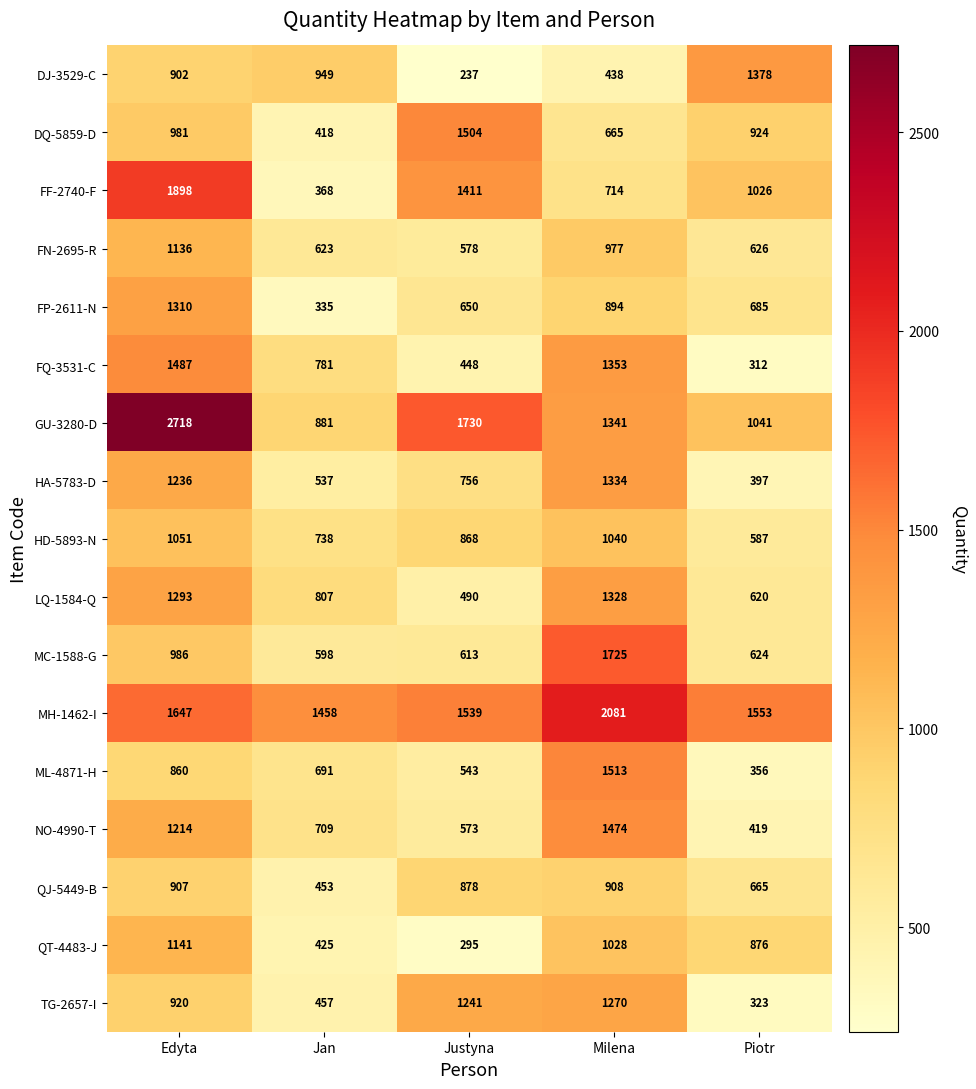

The value of LQ-1584-Q at Edyta is 1293. True or false?

True